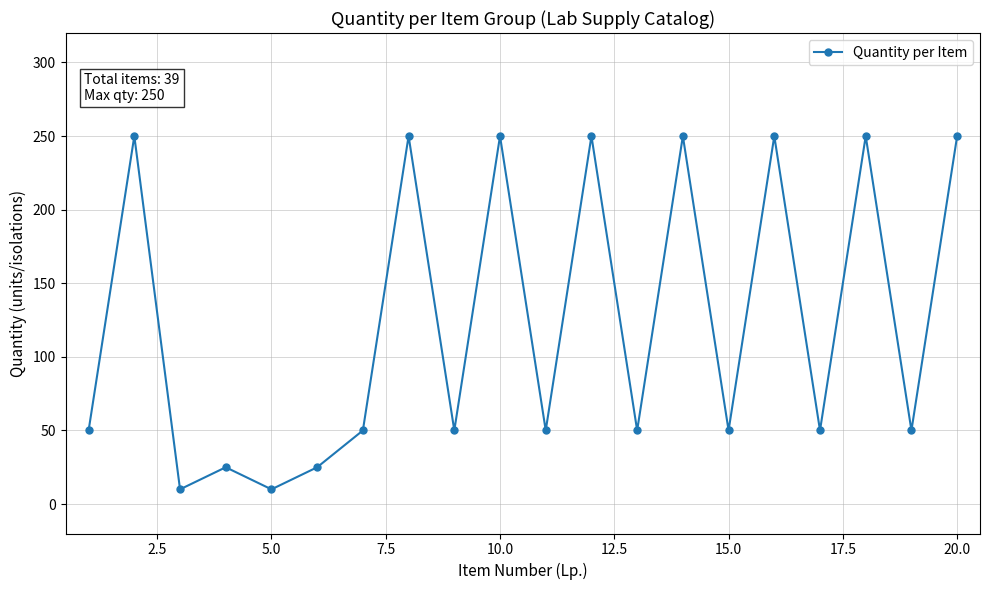

What is the value of the 4th point from the left?

25